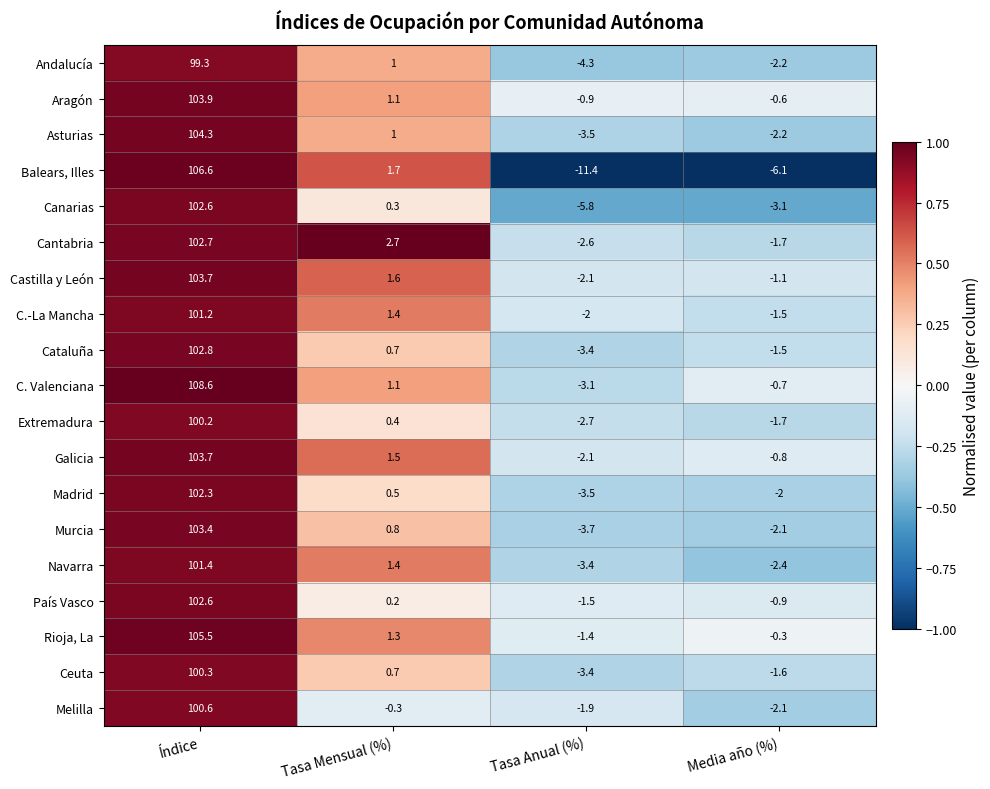

At which category is the sum across all series the highest?

Índice